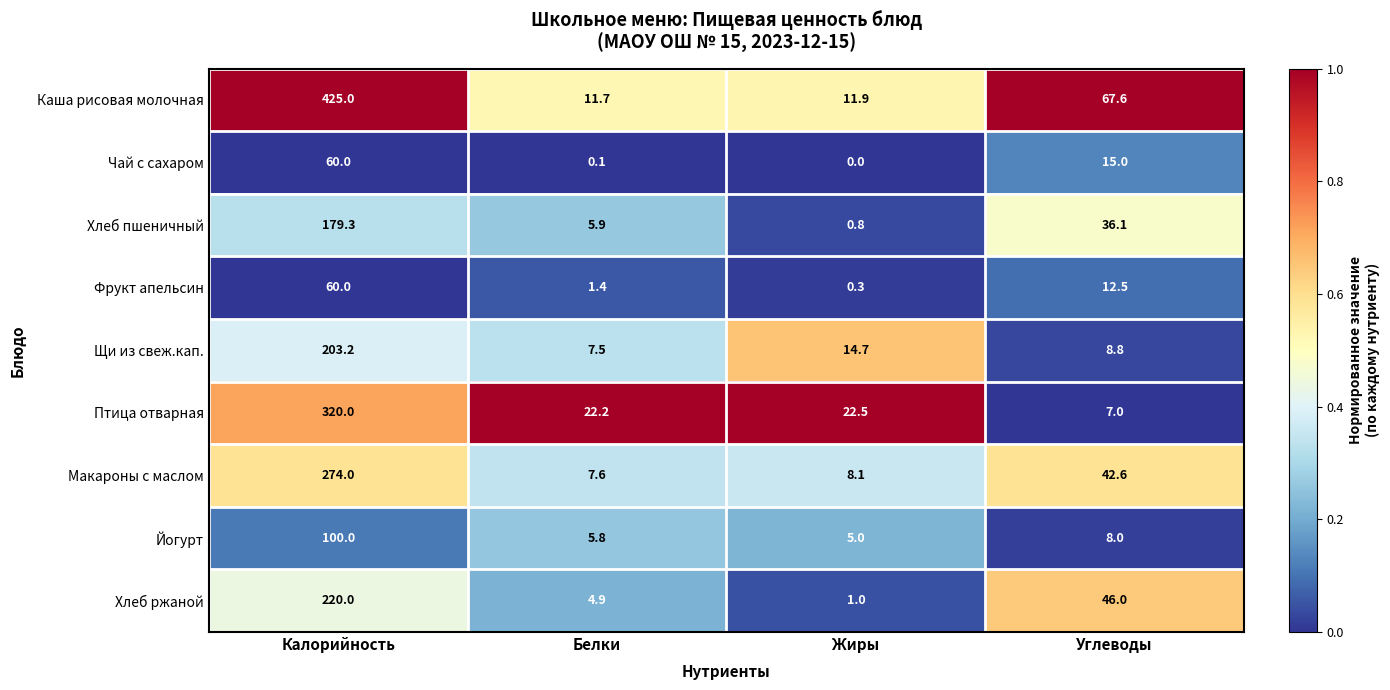

What is the approximate value of Каша рисовая молочная at Белки?

11.7